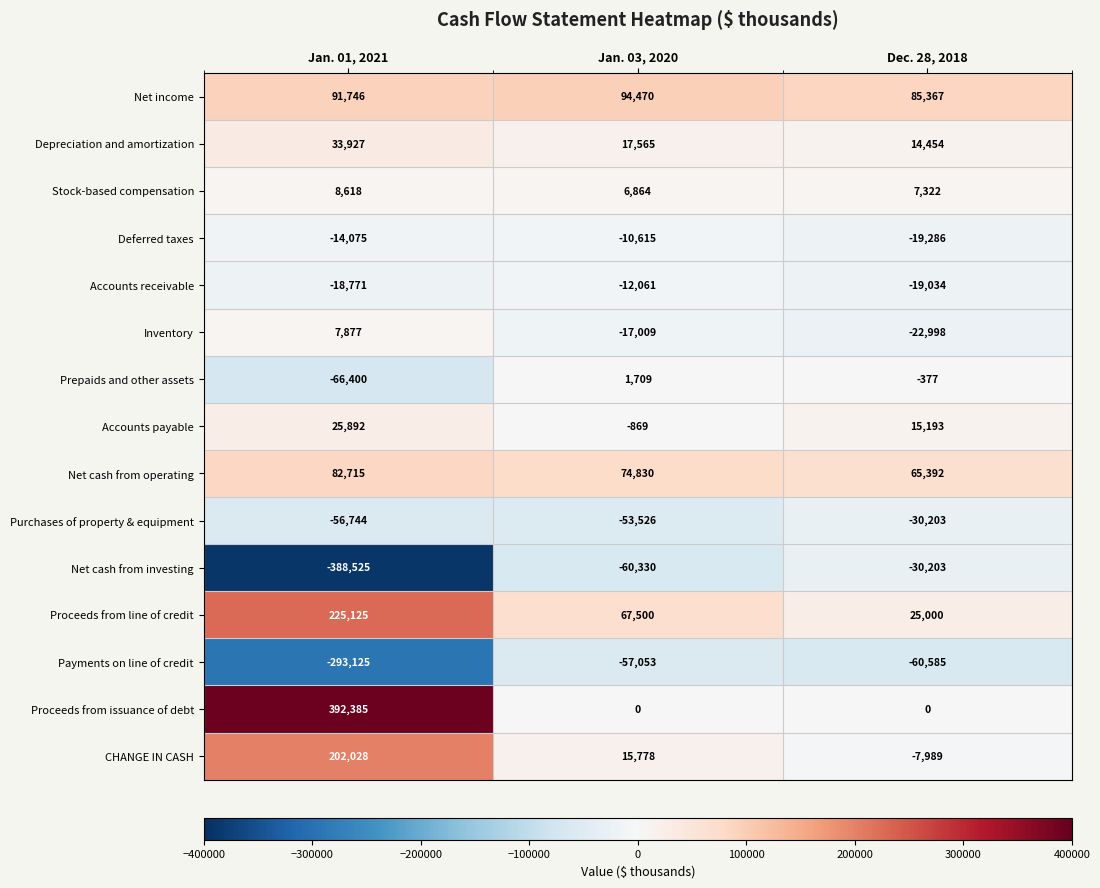

What value does the Inventory series have at Dec. 28, 2018, to the nearest 100?

-23000